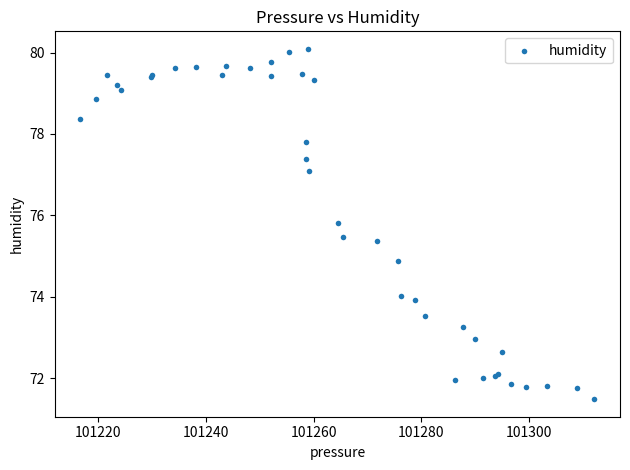

What Y value in the scatter plot is closest to 75?

74.9